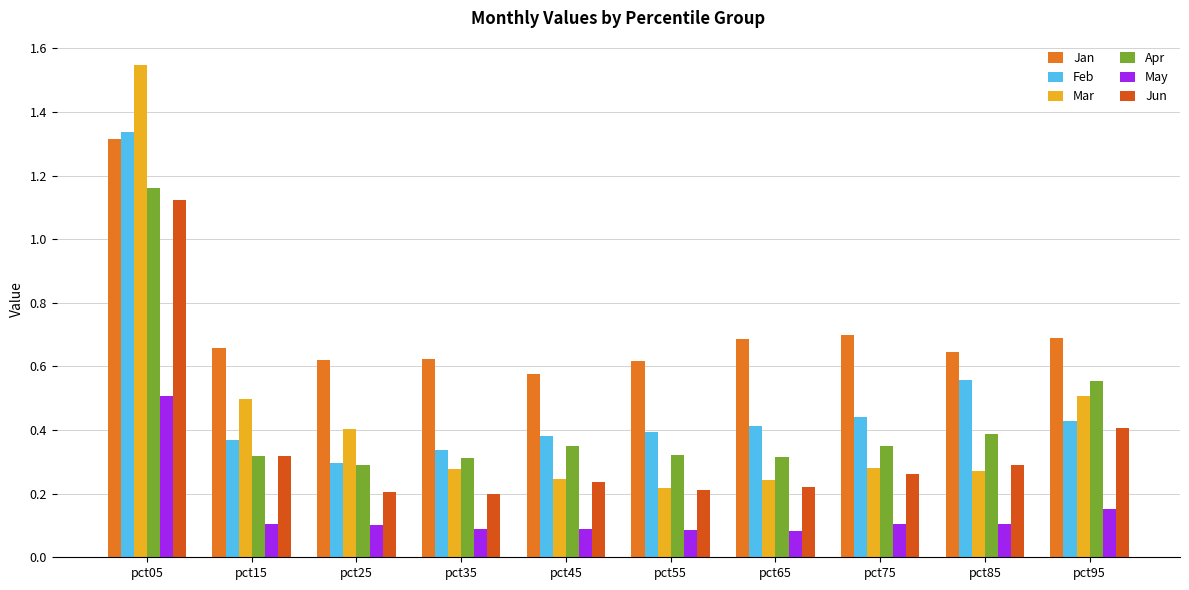

What is the total value across all series at pct35?

1.8